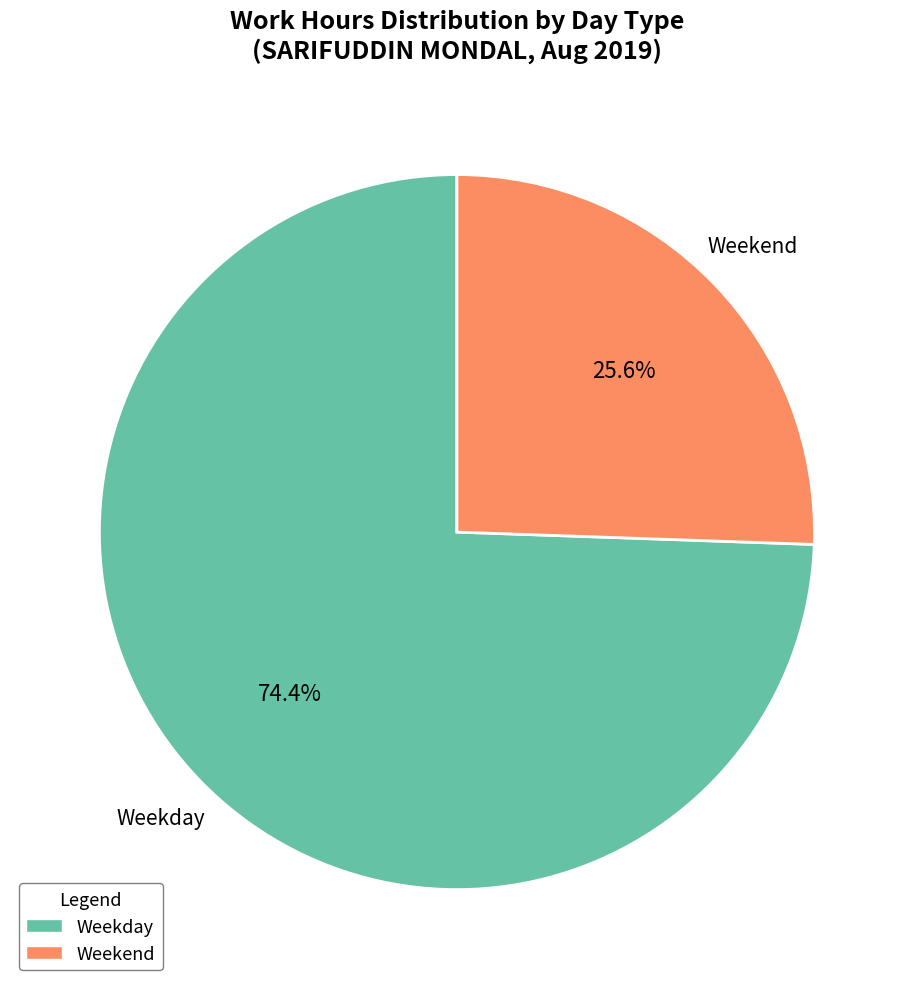

Does any single category account for the majority?

Yes